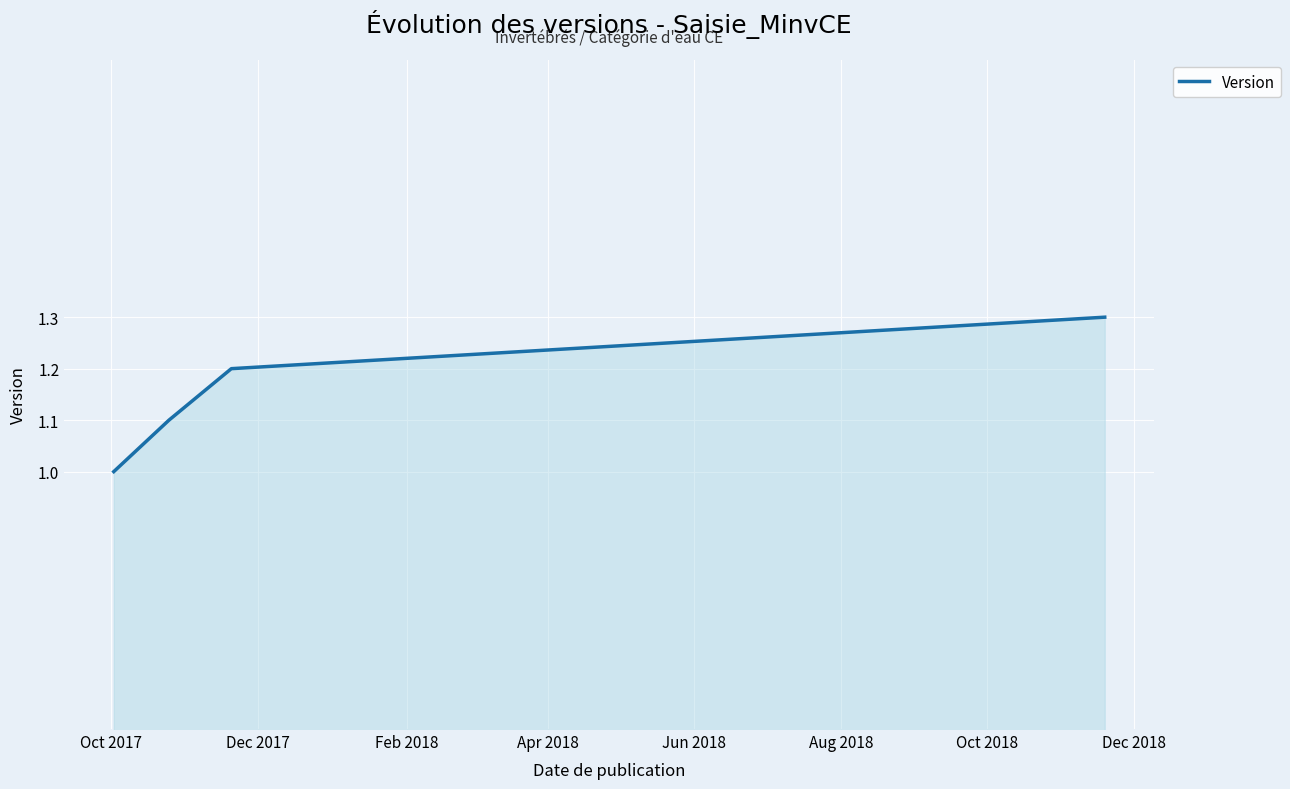

True or false: the data has more than 1 interior local peaks.

False